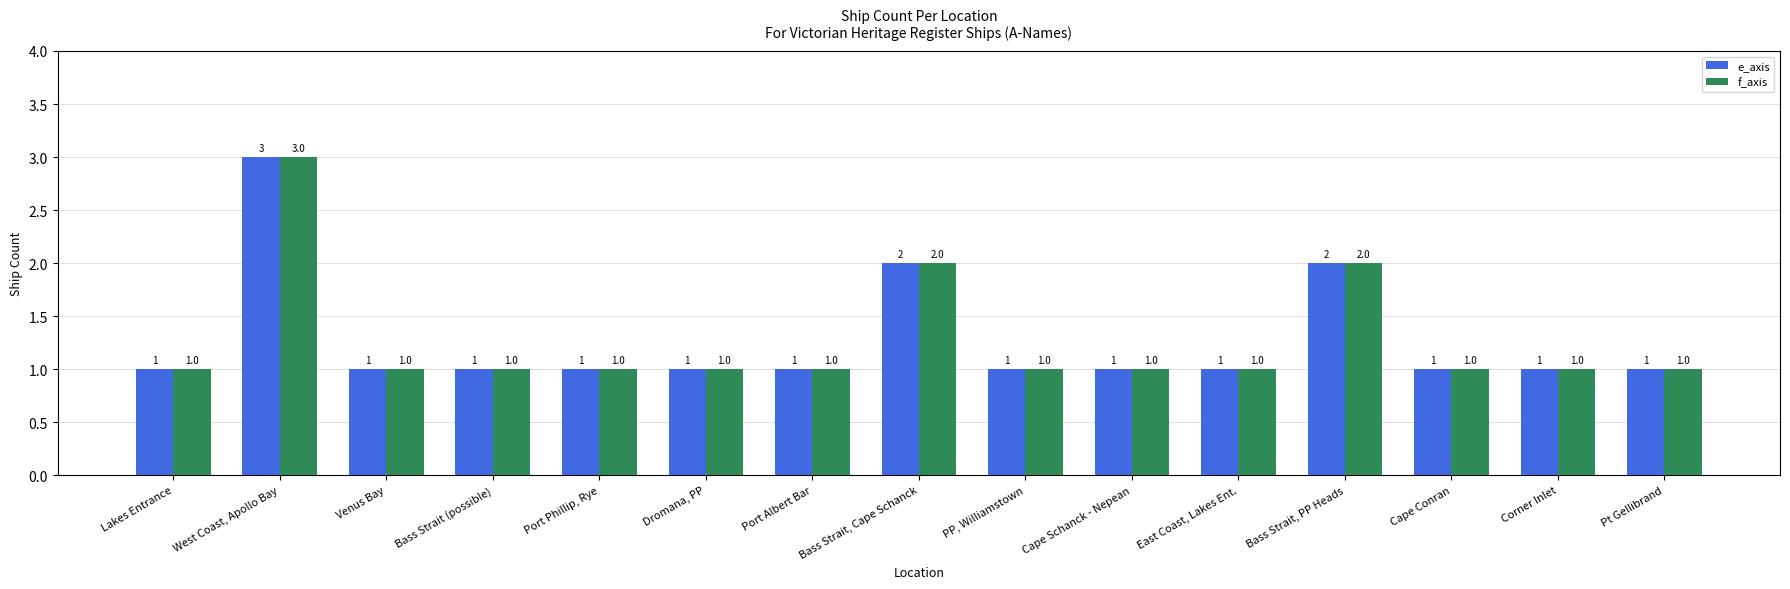

What is the label of the 6th bar from the left?

Dromana, PP